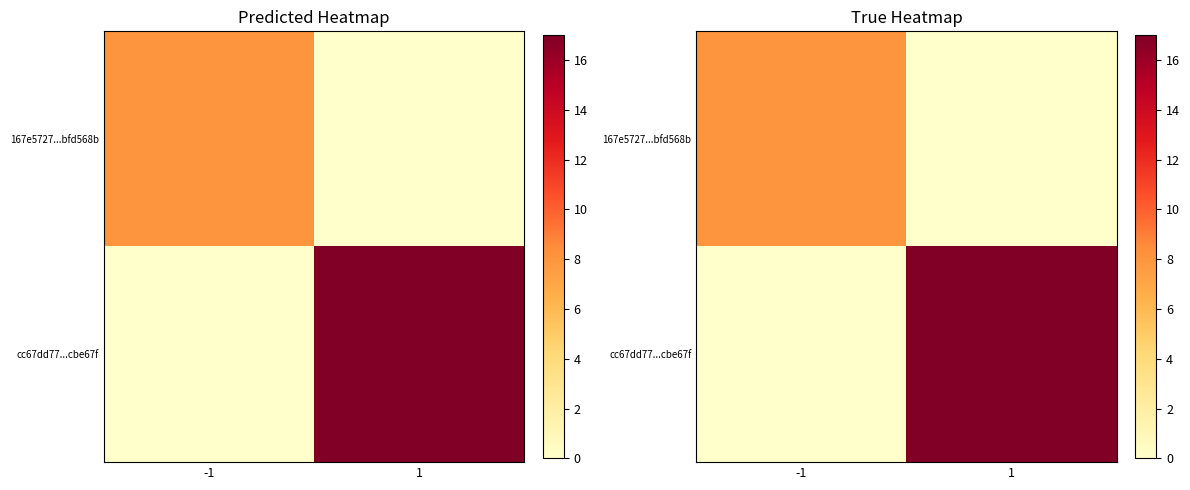

What is the maximum value for 167e5727...bfd568b?

8